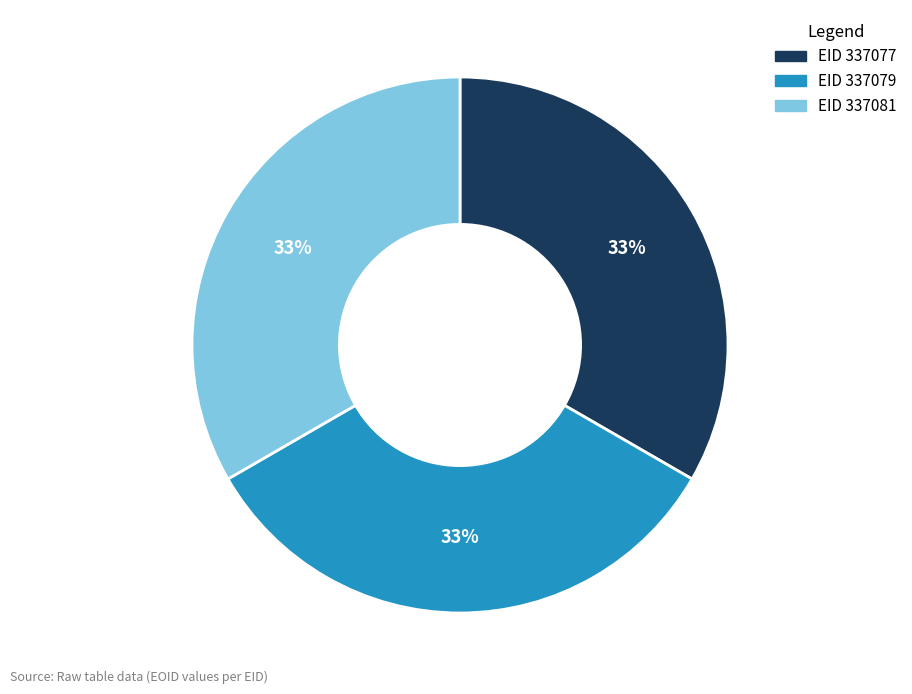

How many segments does this pie chart have?

3